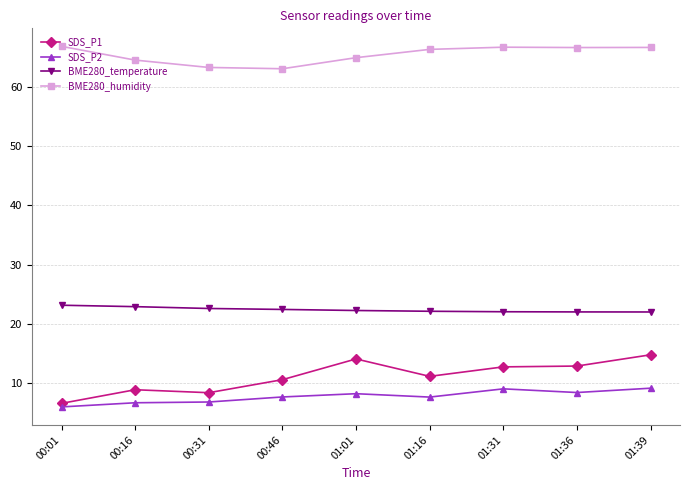

Between 00:01 and 01:36, which series saw the biggest shift?

SDS_P1